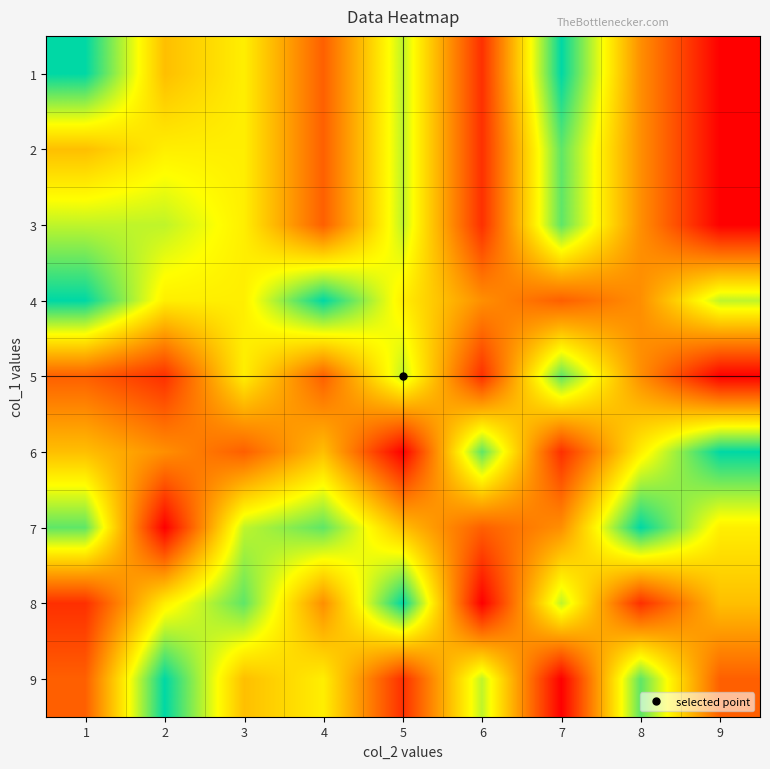

Between 6 and 9, which series saw the biggest shift?

8